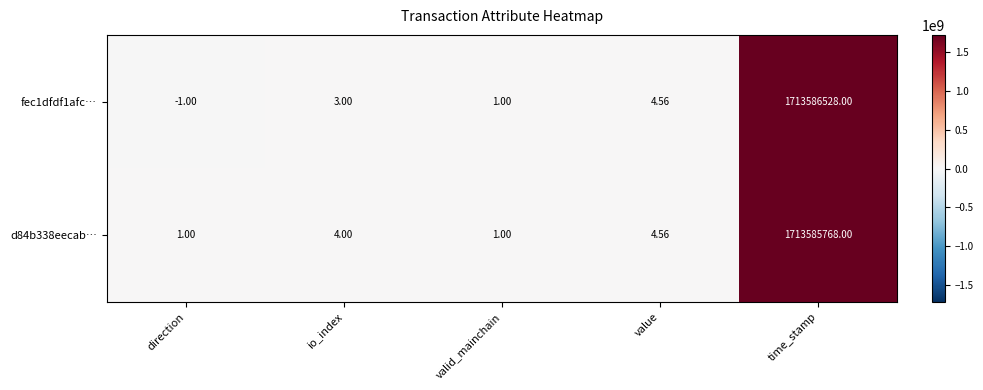

At which category is the sum across all series the highest?

time_stamp